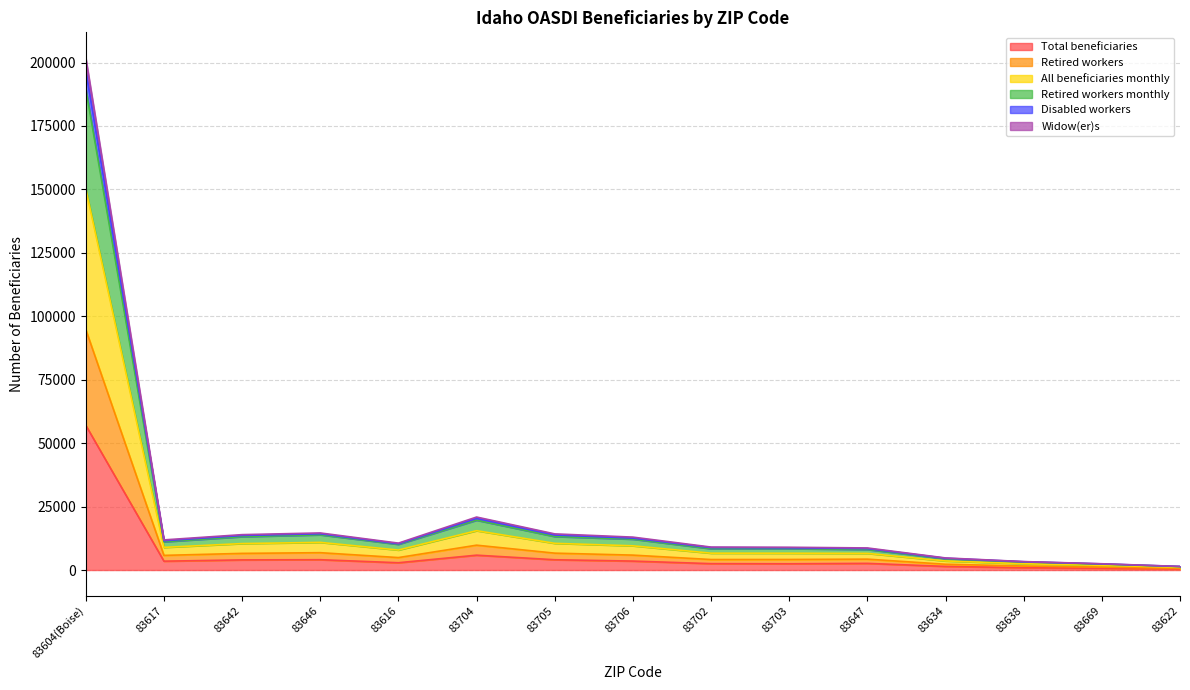

At 83669, list the series in order from smallest to largest.

Total beneficiaries, Disabled workers, Widow(er)s, Retired workers, All beneficiaries monthly, Retired workers monthly